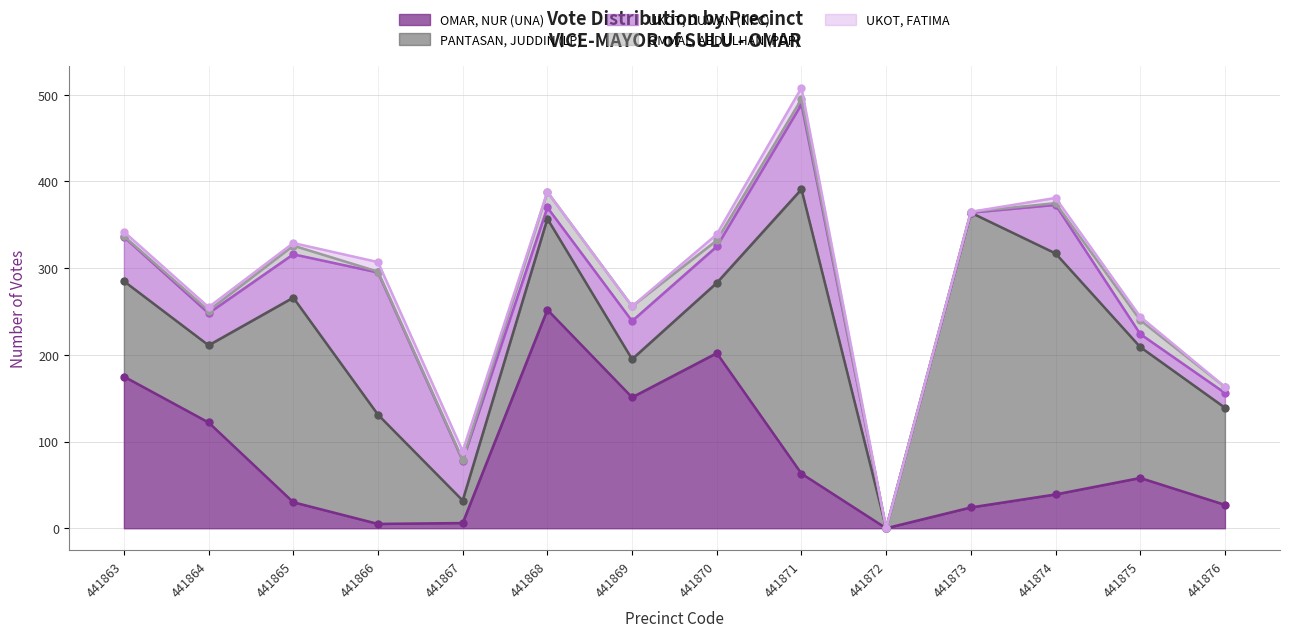

In UKOT, DUWAN (NPC), how many points are lower than both neighbors (excluding endpoints)?

4